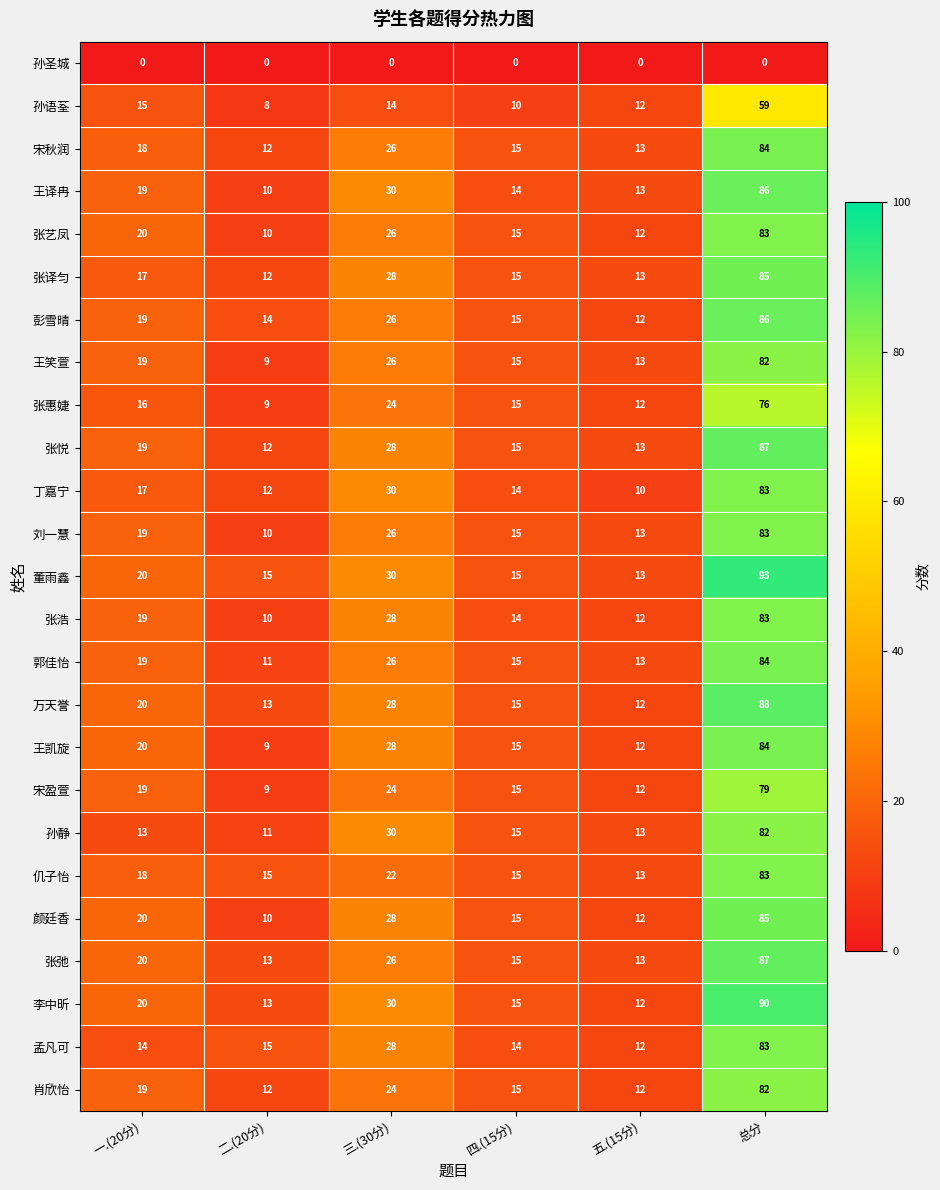

Which series has the largest range (max minus min)?

董雨鑫